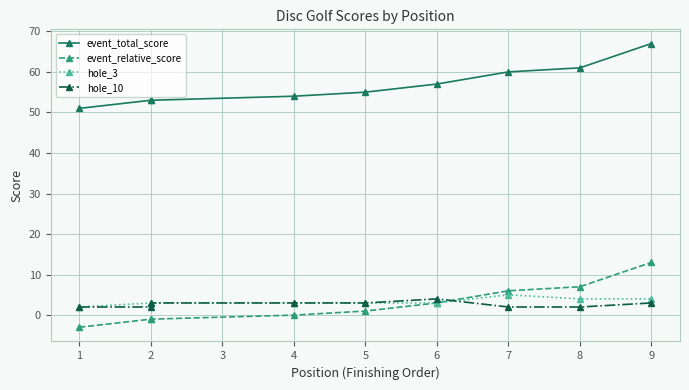

Rank the categories by hole_3 value from lowest to highest.

1, 2, 2, 4, 5, 6, 8, 9, 7